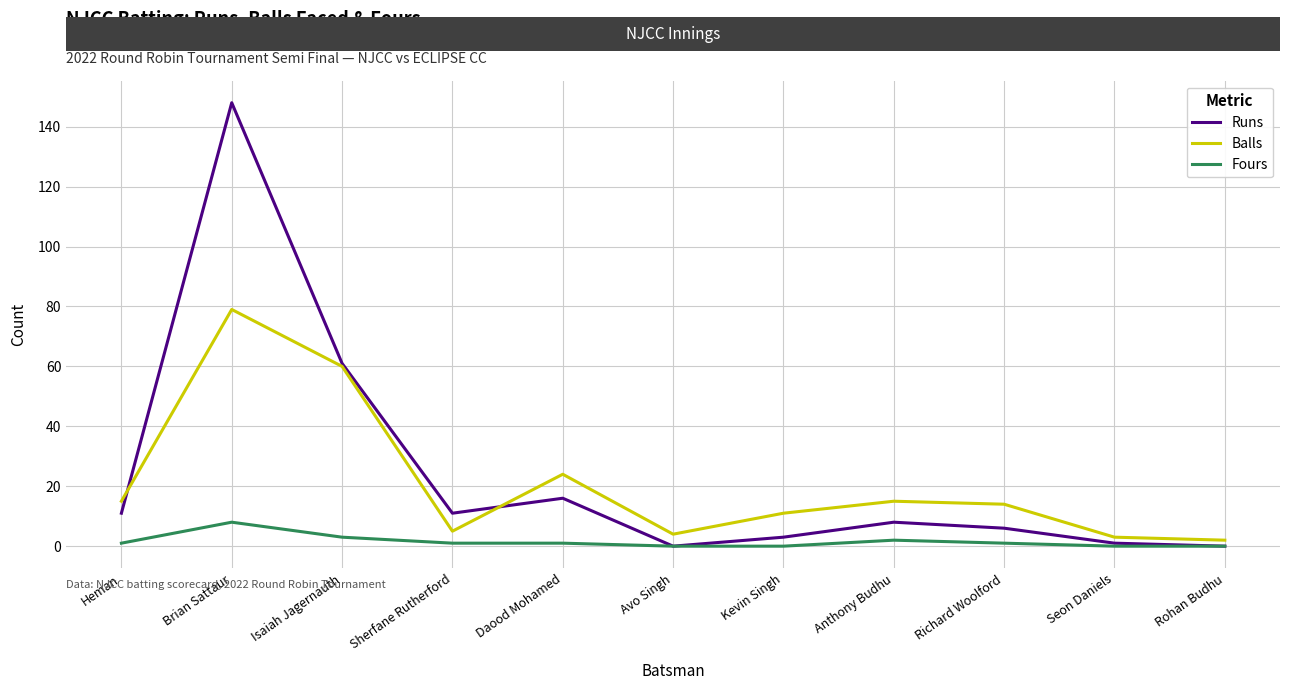

True or false: Balls has more than 2 points higher than both neighbors.

True